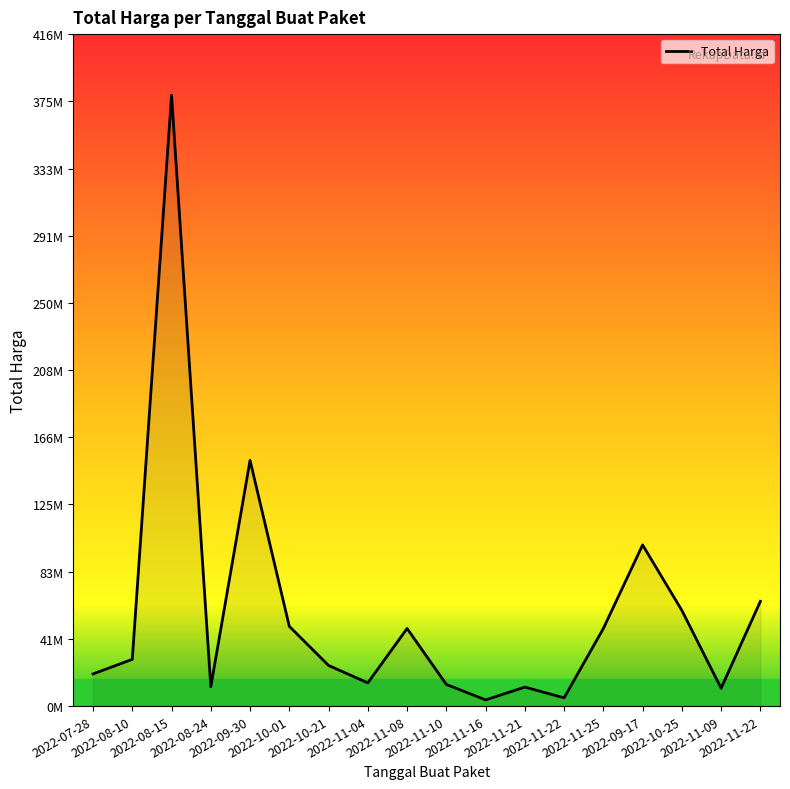

What is the label of the 9th point from the right?

2022-11-10